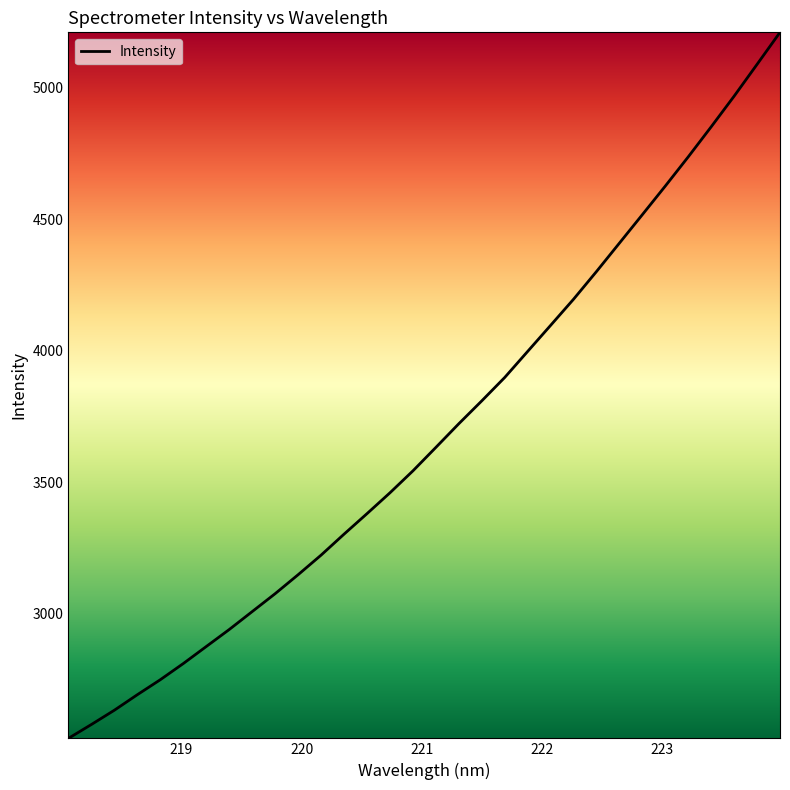

How many lines are shown in the chart?

1